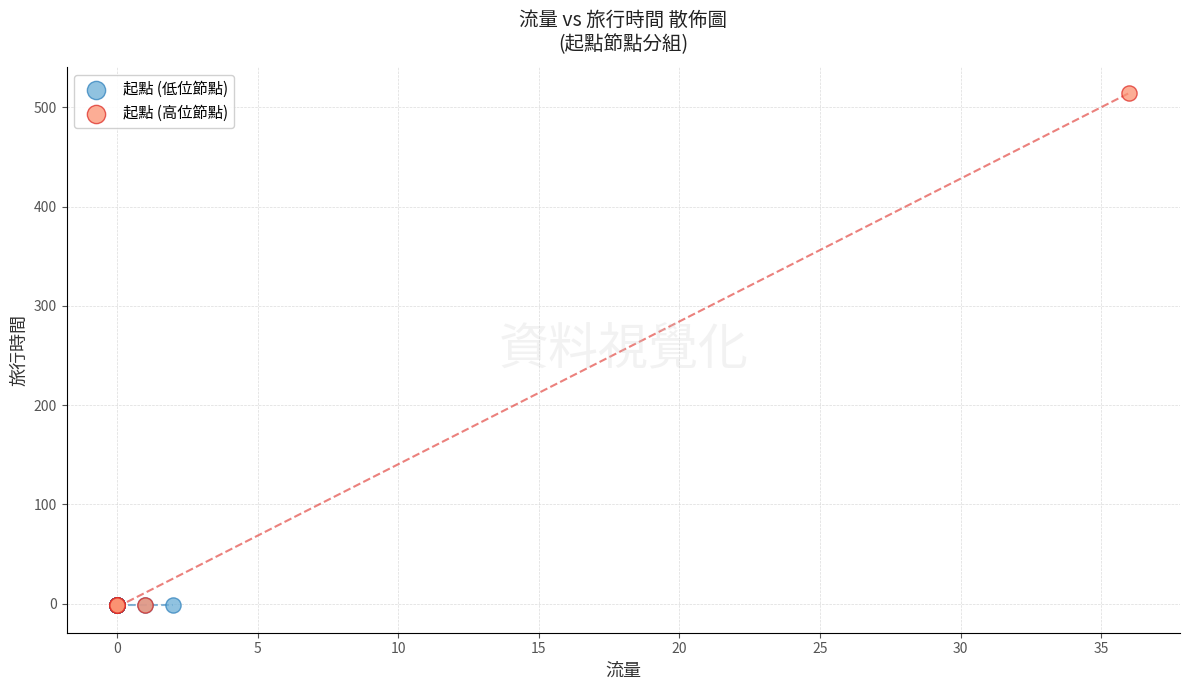

Which series reaches the maximum Y coordinate?

起點 (高位節點)